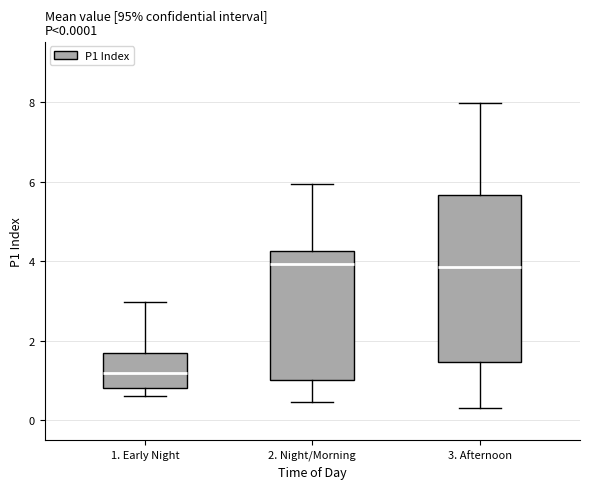

Which box is the tallest, from its lower edge to its upper edge?

3. Afternoon